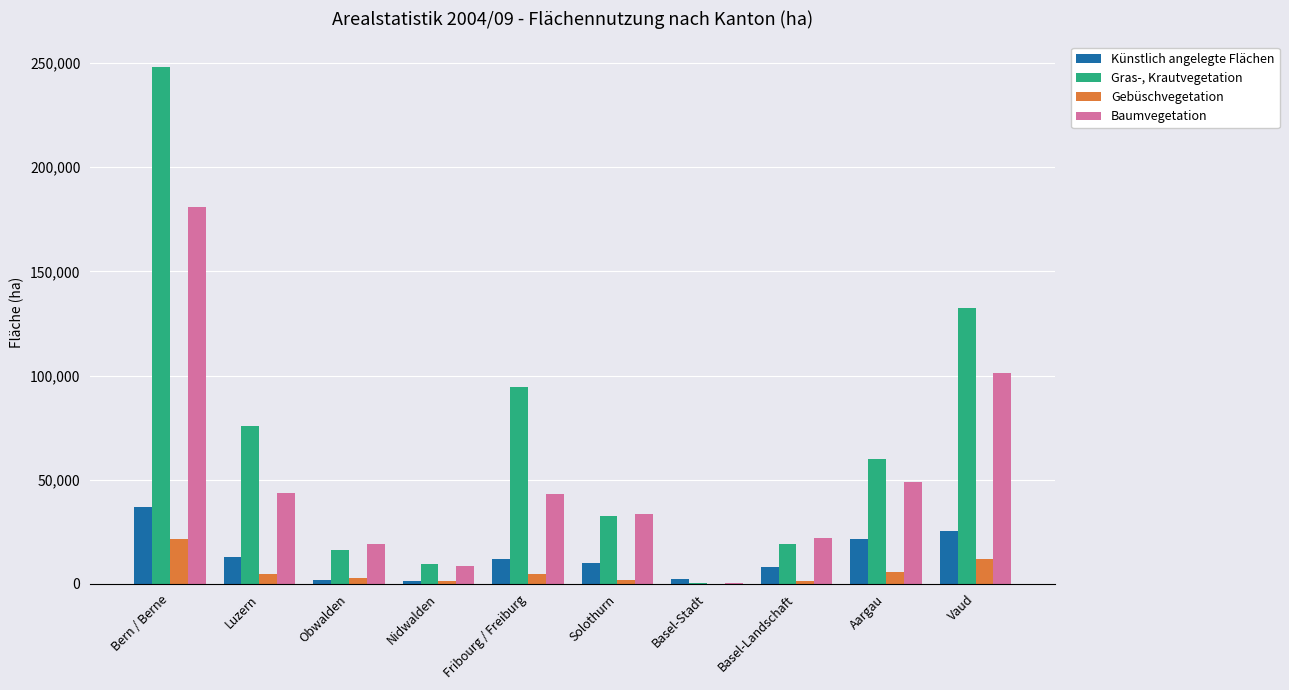

What is the average value of the Künstlich angelegte Flächen series?

13221